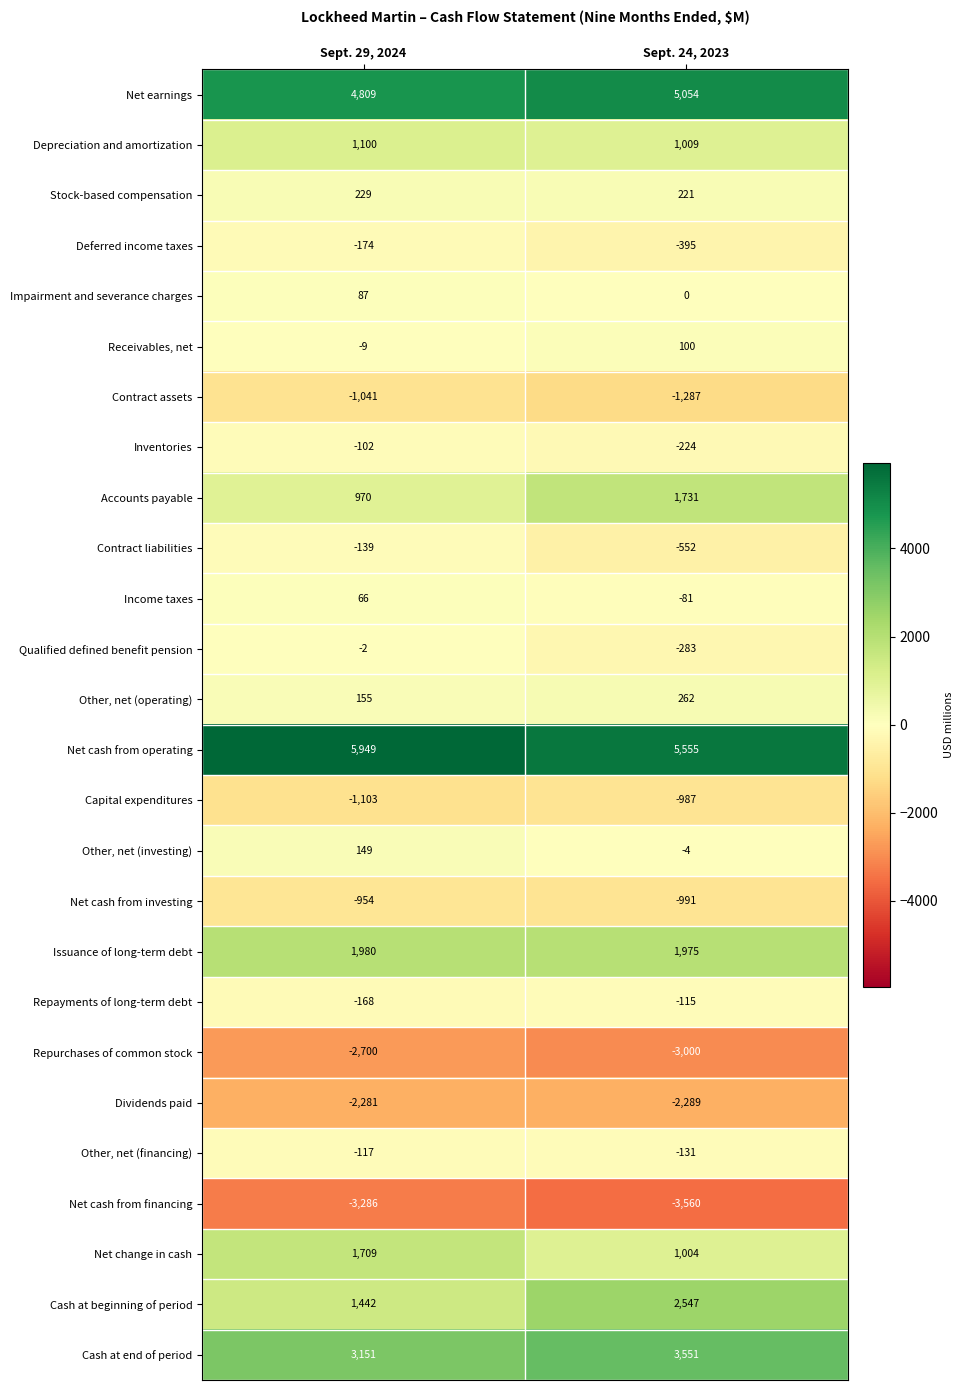

The Other, net (financing) series shows -235 at Sept. 24, 2023. True or false?

False